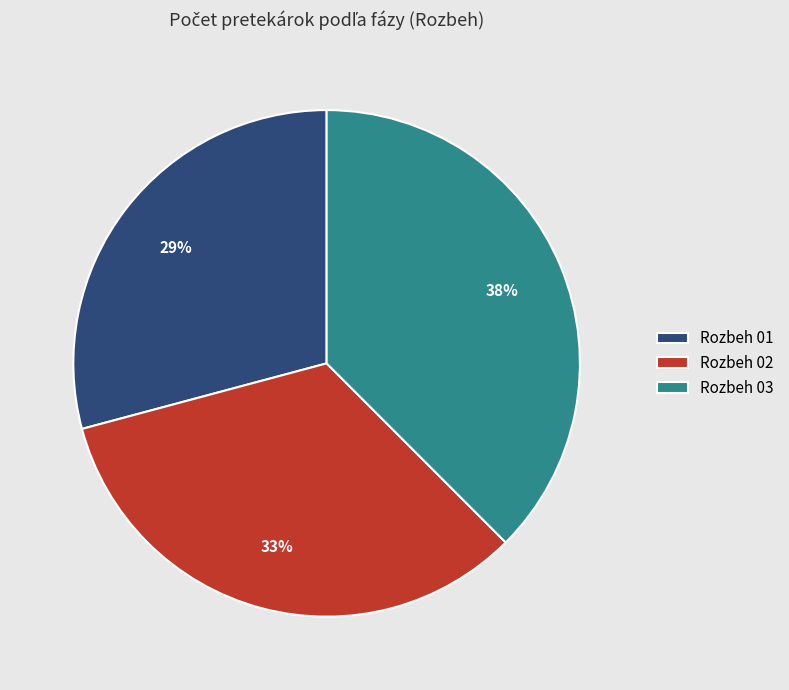

What percentage is the Rozbeh 01 slice, to the nearest percent?

29%